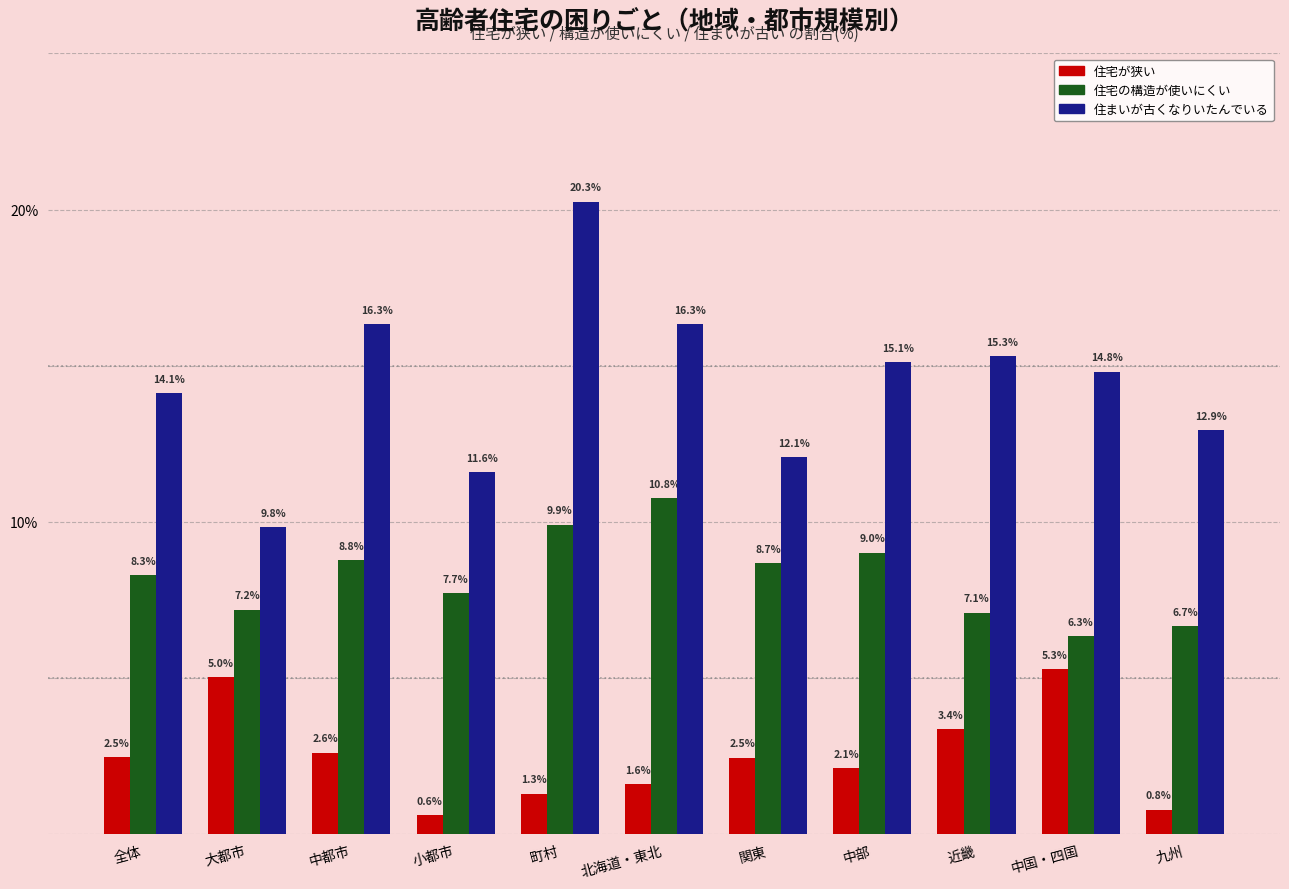

Reading left to right, extract all data points from this chart.

住宅が狭い: 2.5	5.0	2.6	0.6	1.3	1.6	2.5	2.1	3.4	5.3	0.8
住宅の構造が使いにくい: 8.3	7.2	8.8	7.7	9.9	10.8	8.7	9.0	7.1	6.3	6.7
住まいが古くなりいたんでいる: 14.1	9.8	16.3	11.6	20.3	16.3	12.1	15.1	15.3	14.8	12.9